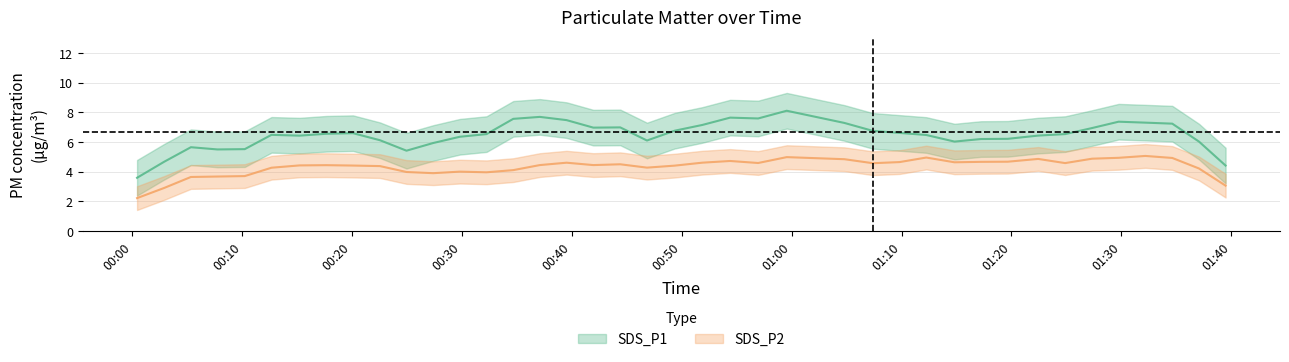

Is this an area chart (filled region under the line)?

No